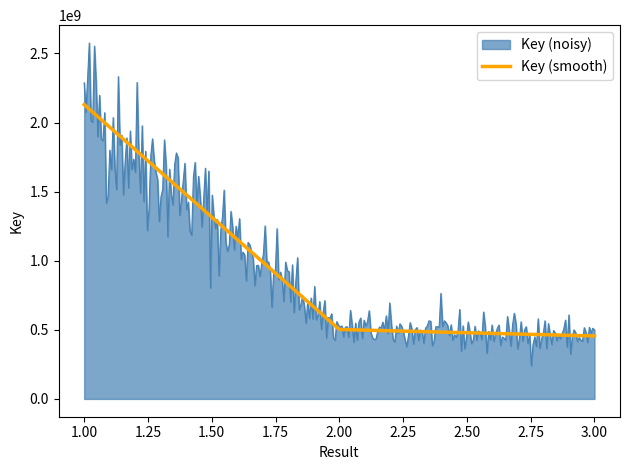

Which series has the widest spread of values?

Key (noisy)